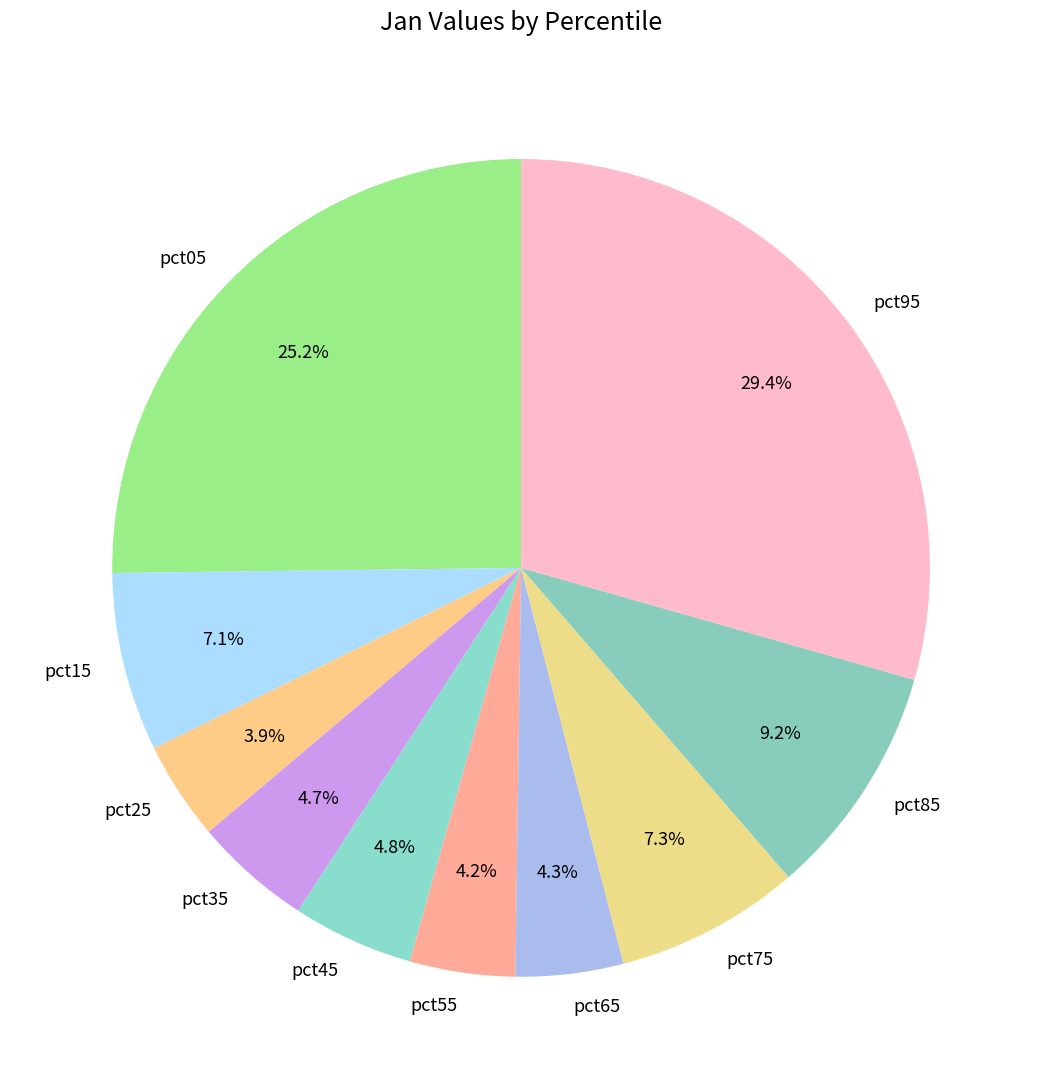

Is there any slice that represents more than half of the pie?

No